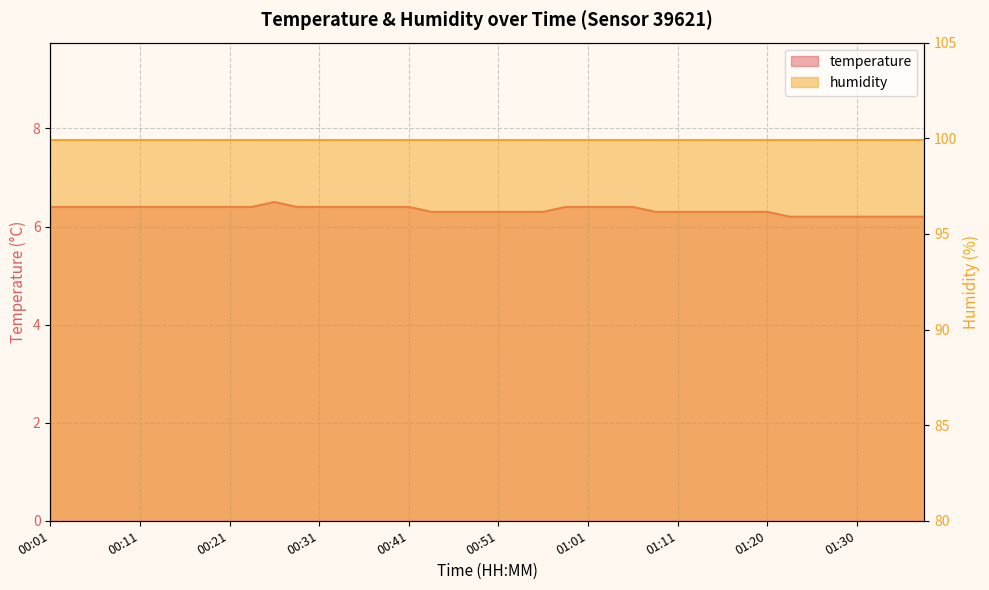

Reading left to right, list all the values displayed in this chart.

6.4	6.4	6.4	6.4	6.4	6.4	6.4	6.4	6.4	6.4	6.5	6.4	6.4	6.4	6.4	6.4	6.4	6.3	6.3	6.3	6.3	6.3	6.3	6.4	6.4	6.4	6.4	6.3	6.3	6.3	6.3	6.3	6.3	6.2	6.2	6.2	6.2	6.2	6.2	6.2